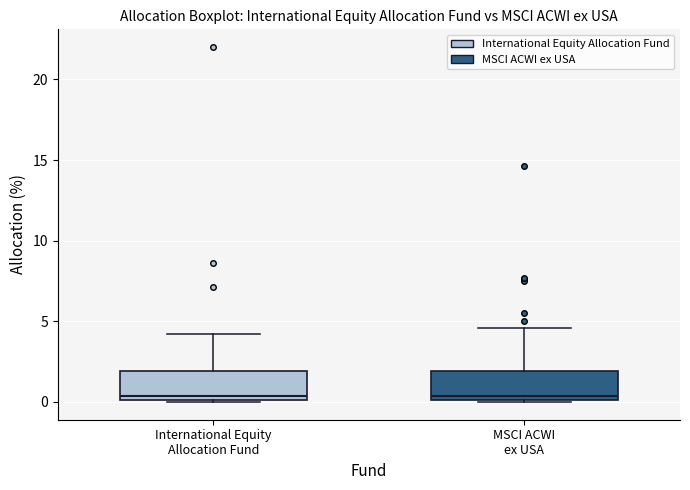

Reading left to right, read every box against the y-axis: the position of its median line, the range the box covers, and the ends of its whiskers. The values are not printed on the chart, so give them approximately, as read against the axis.

International Equity Allocation Fund: median 0.5, box 0.0 to 2.0, whiskers 0.0 to 4.0
MSCI ACWI ex USA: median 0.5, box 0.0 to 2.0, whiskers 0.0 to 4.5